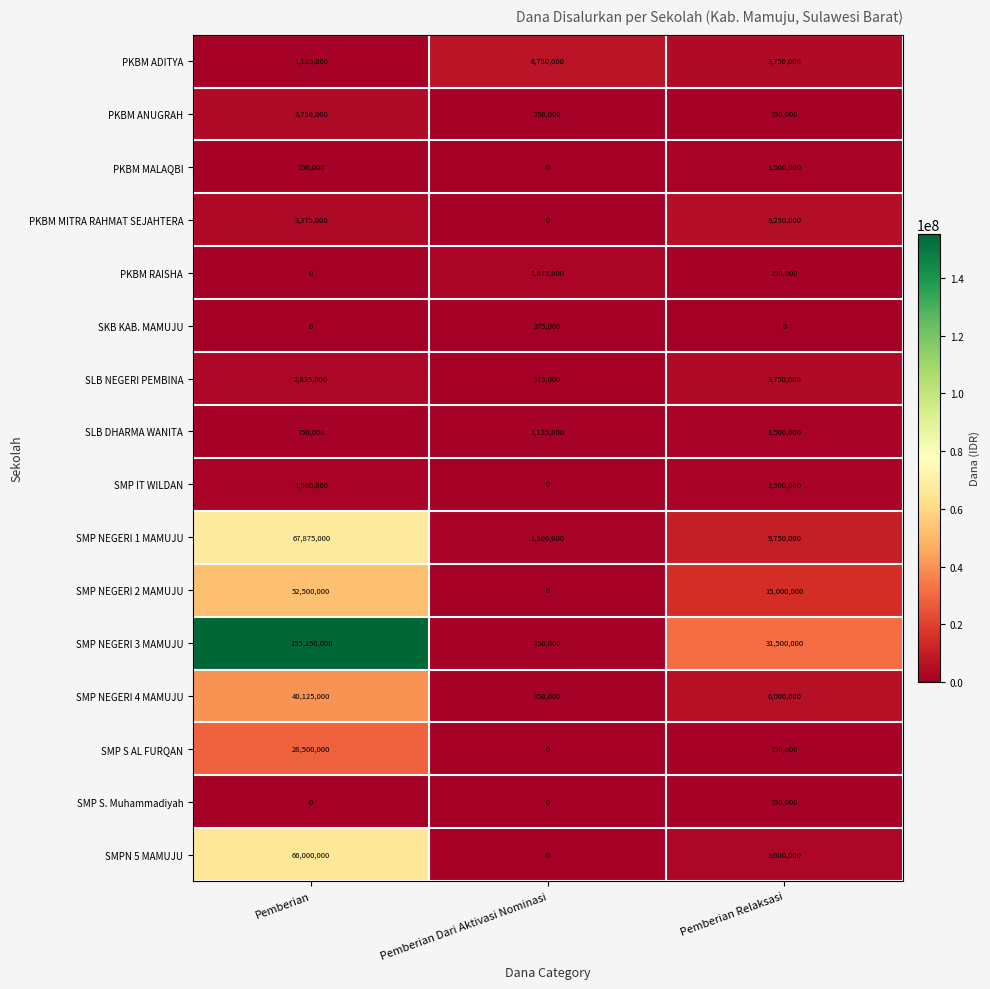

Count the number of categories in the chart.

3